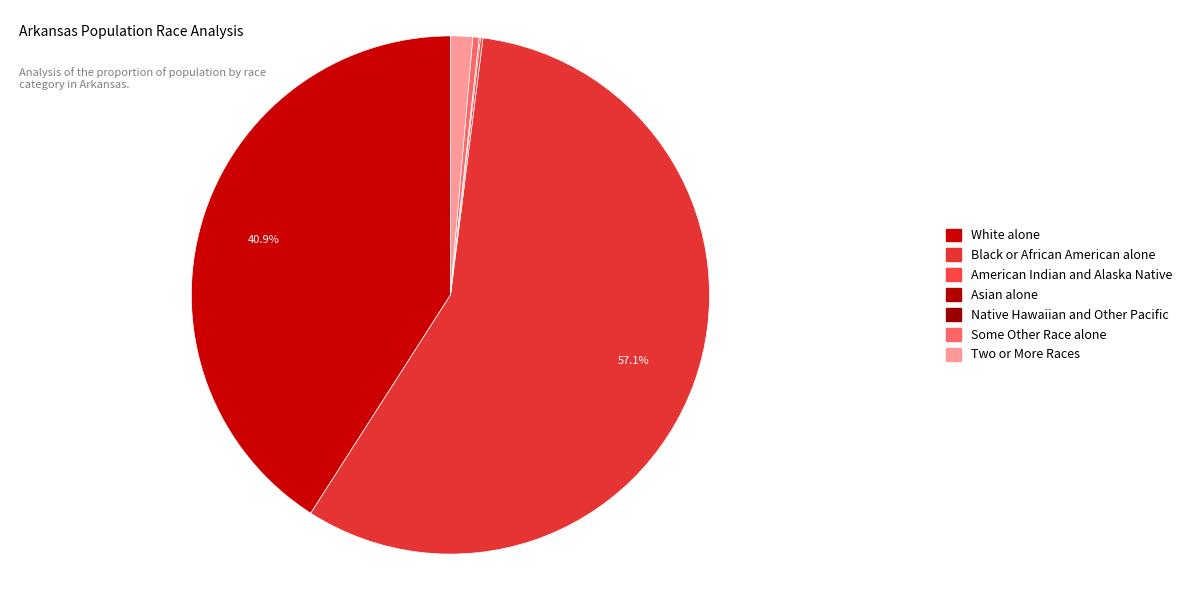

What percentage is the White alone slice, to the nearest percent?

41%